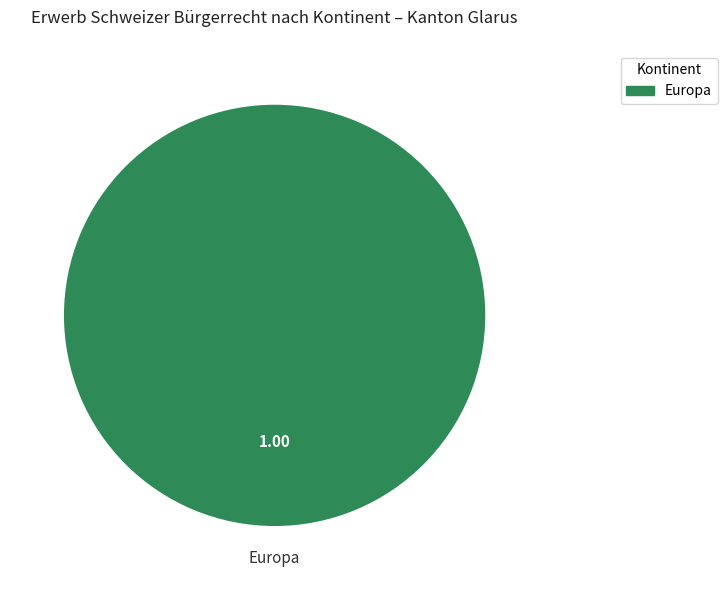

Which category accounts for the majority?

Europa